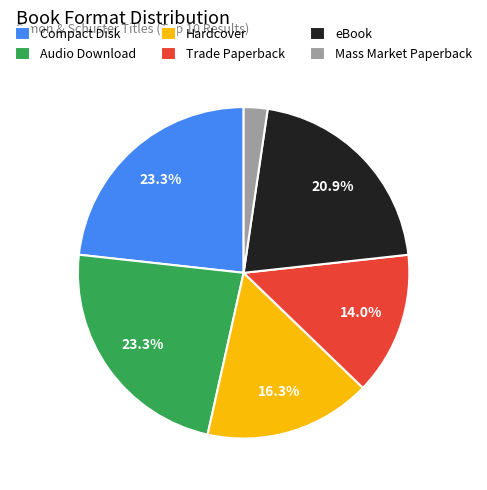

What is the smallest slice in the pie chart?

Mass Market Paperback